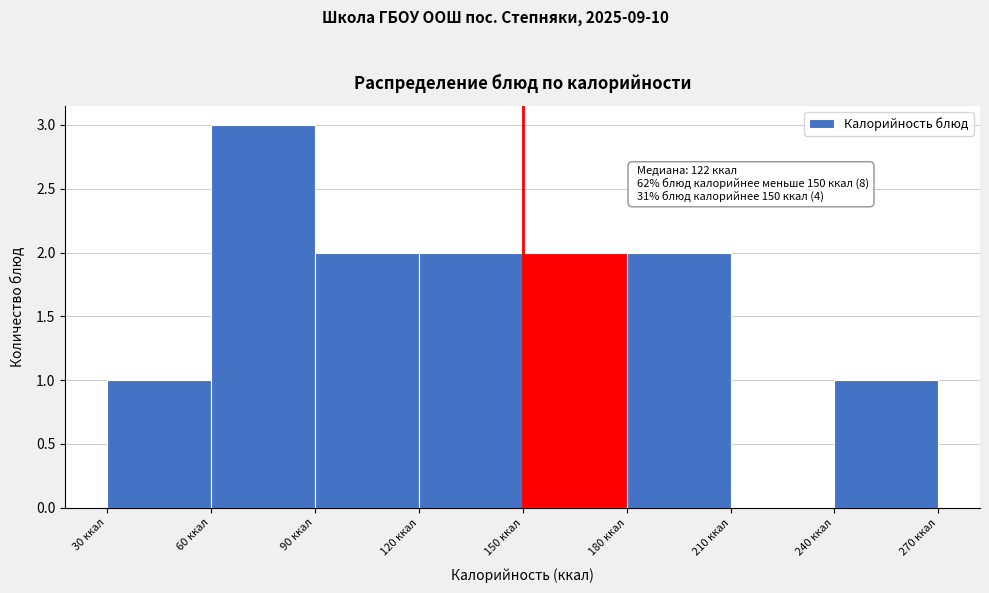

Over which range of the x-axis is the bar tallest?

60 to 90